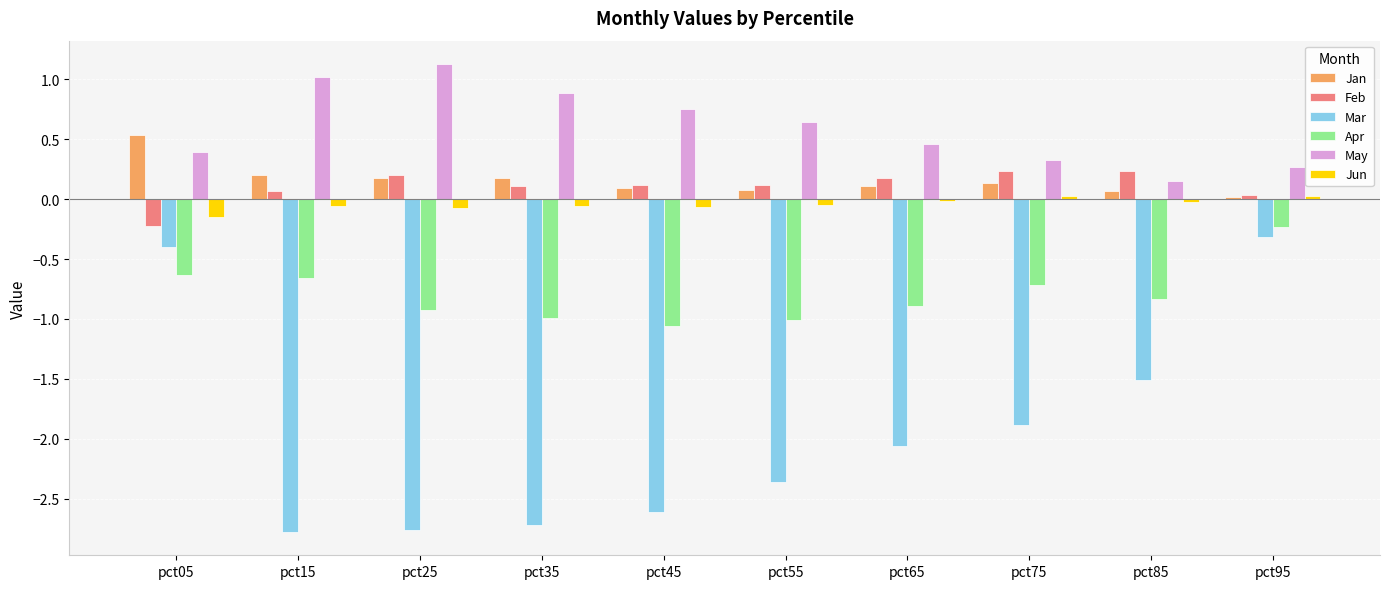

What is the difference between the highest and lowest values at pct55?

3.0